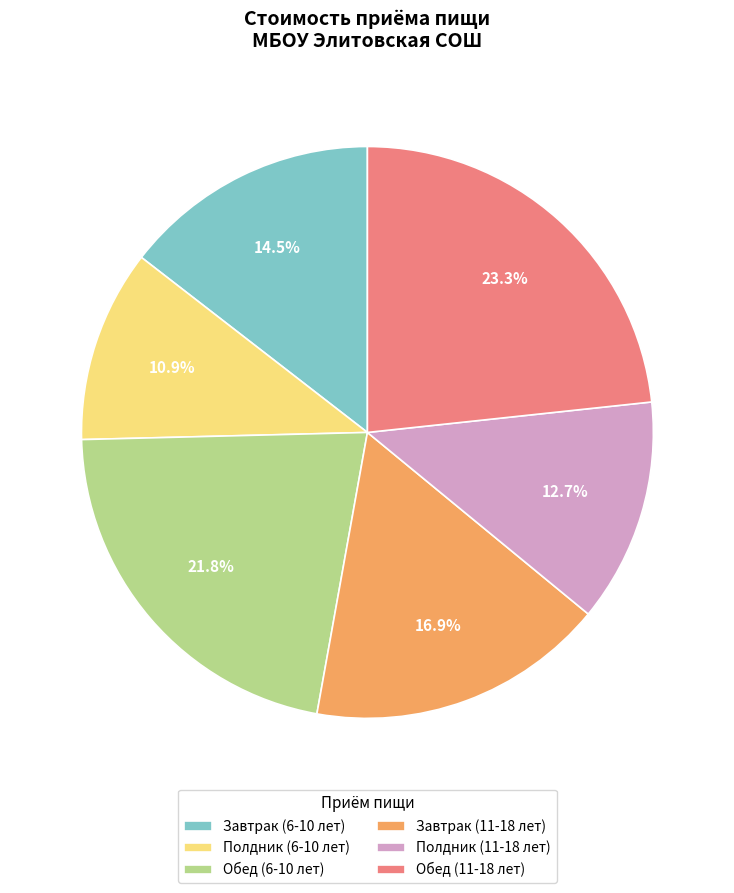

Does Завтрак (11-18 лет) represent more than half of the total?

No